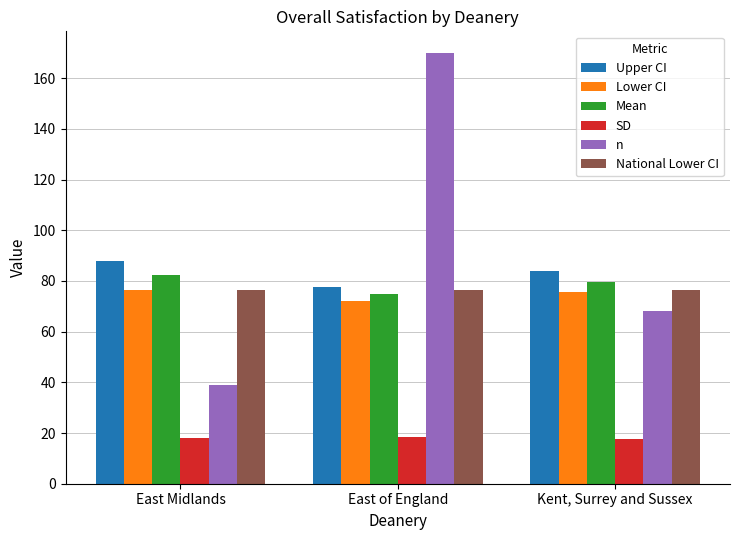

Which label corresponds to the largest value in the chart?

East of England